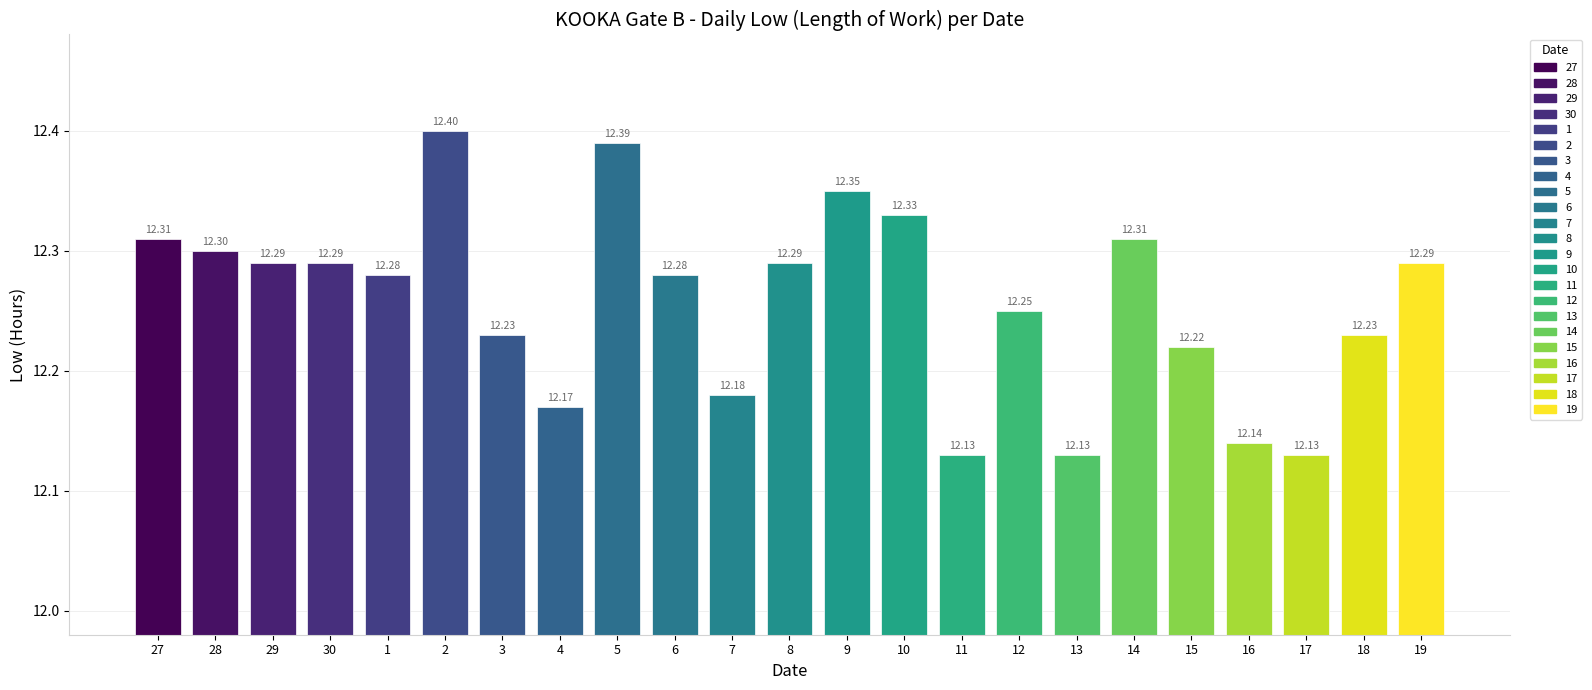

True or false: the data shows 12.1 at 11.

True